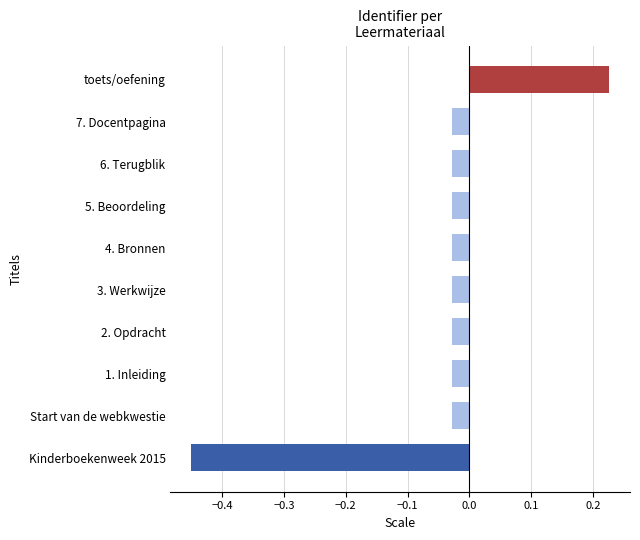

At which category does the chart reach its minimum across all series?

Kinderboekenweek 2015